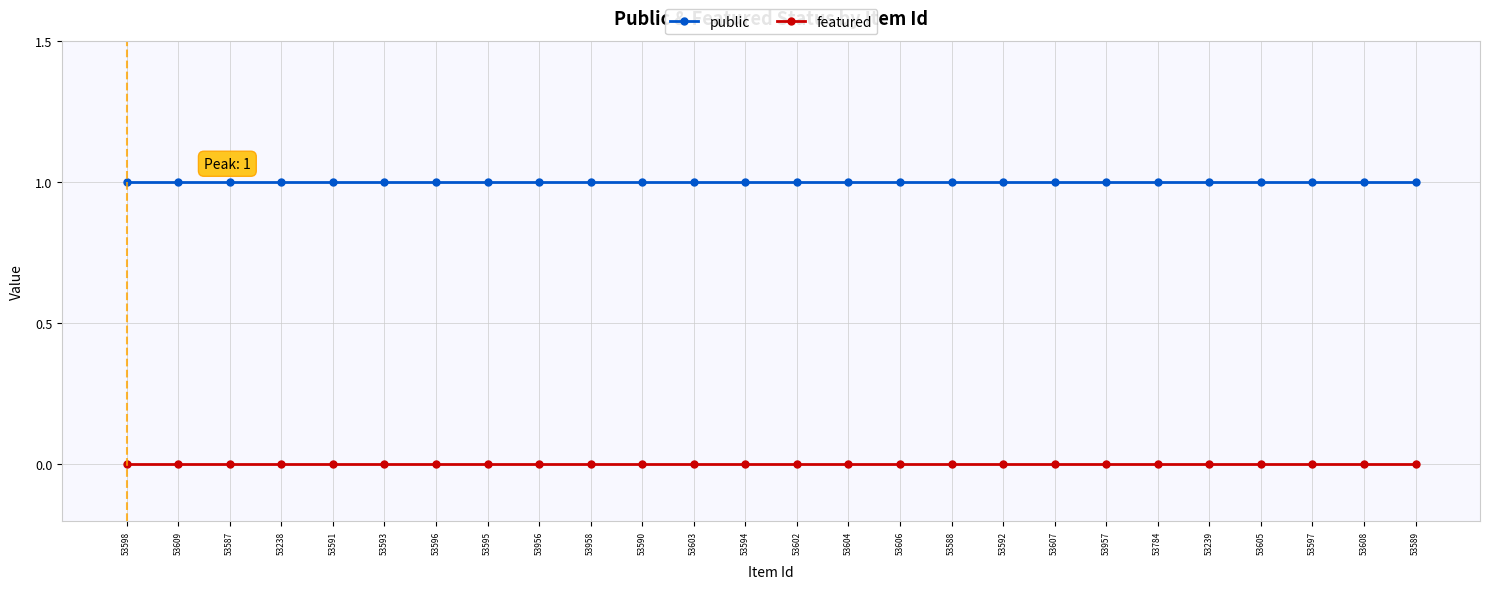

True or false: featured and public cross at least once.

False